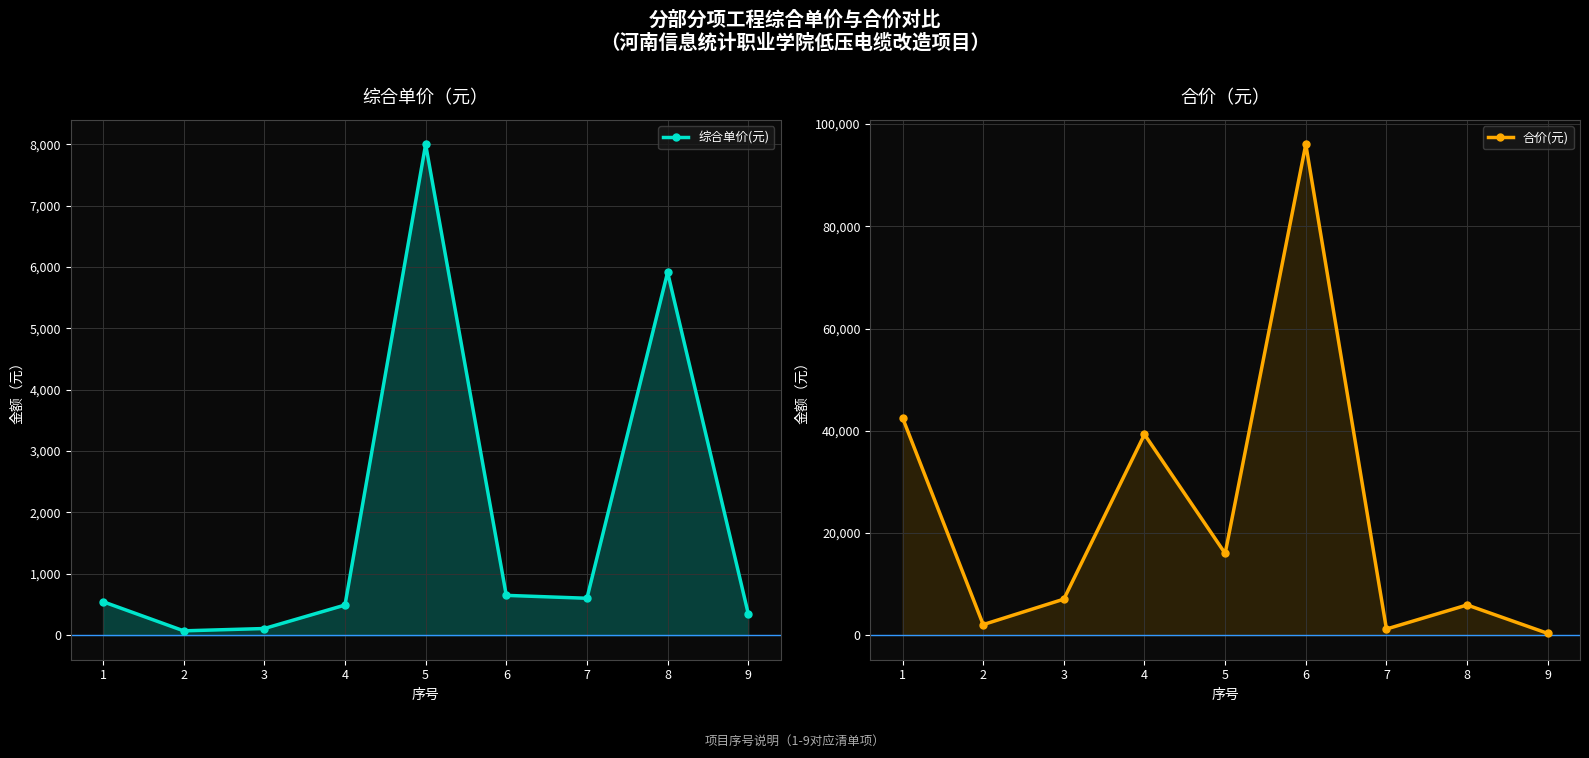

Which has a higher value, 2 or 9?

9